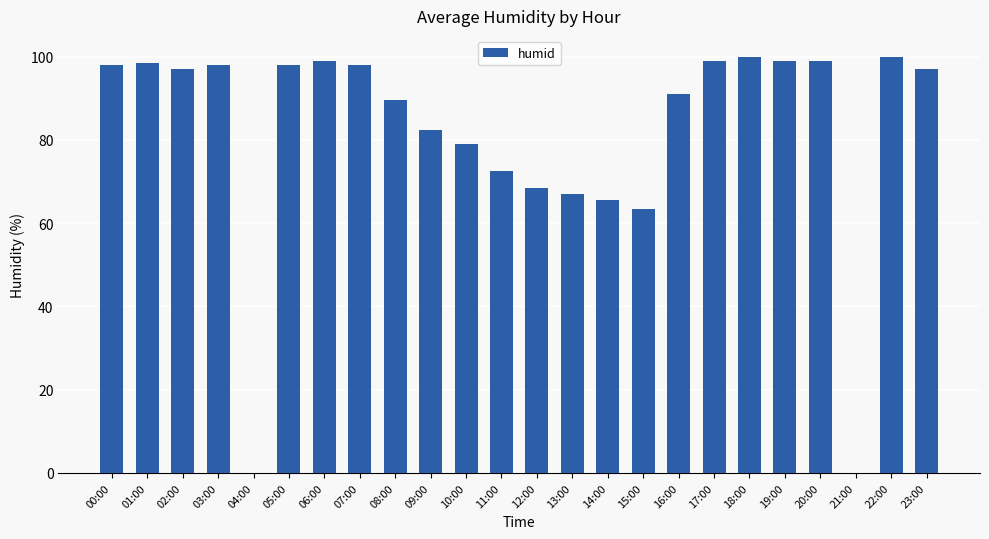

The value at 14:00 is 23.5. True or false?

False